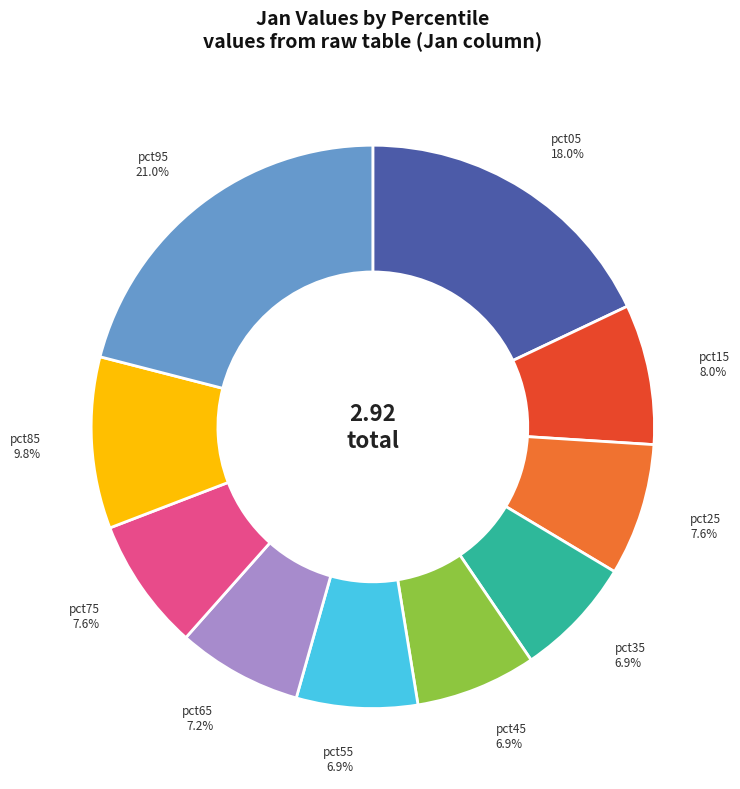

To the nearest percent, what is the difference between the largest and smallest slice percentages?

14%